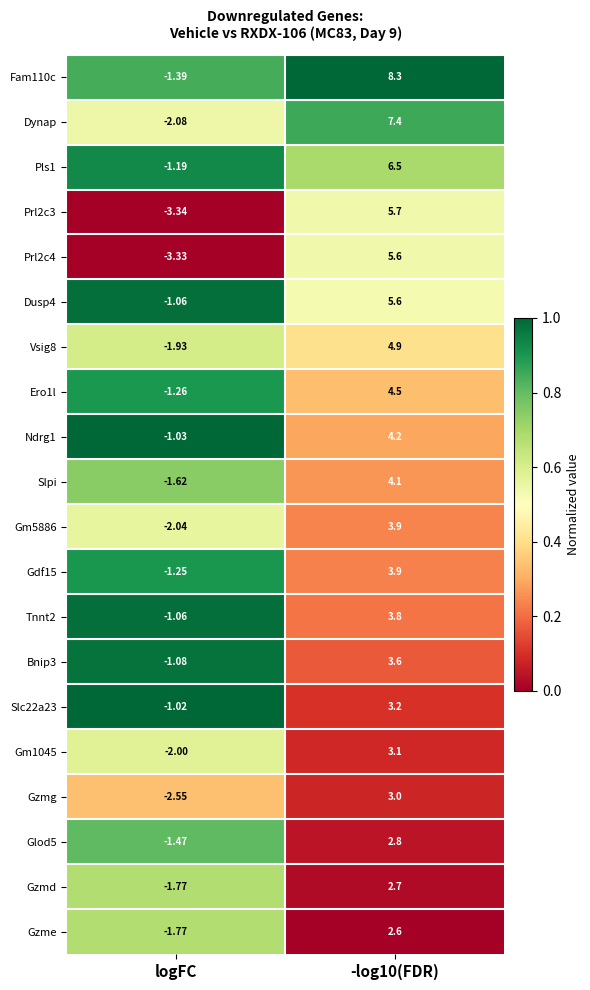

Is the value of Bnip3 at -log10(FDR) greater than the value of Dynap at -log10(FDR)?

No